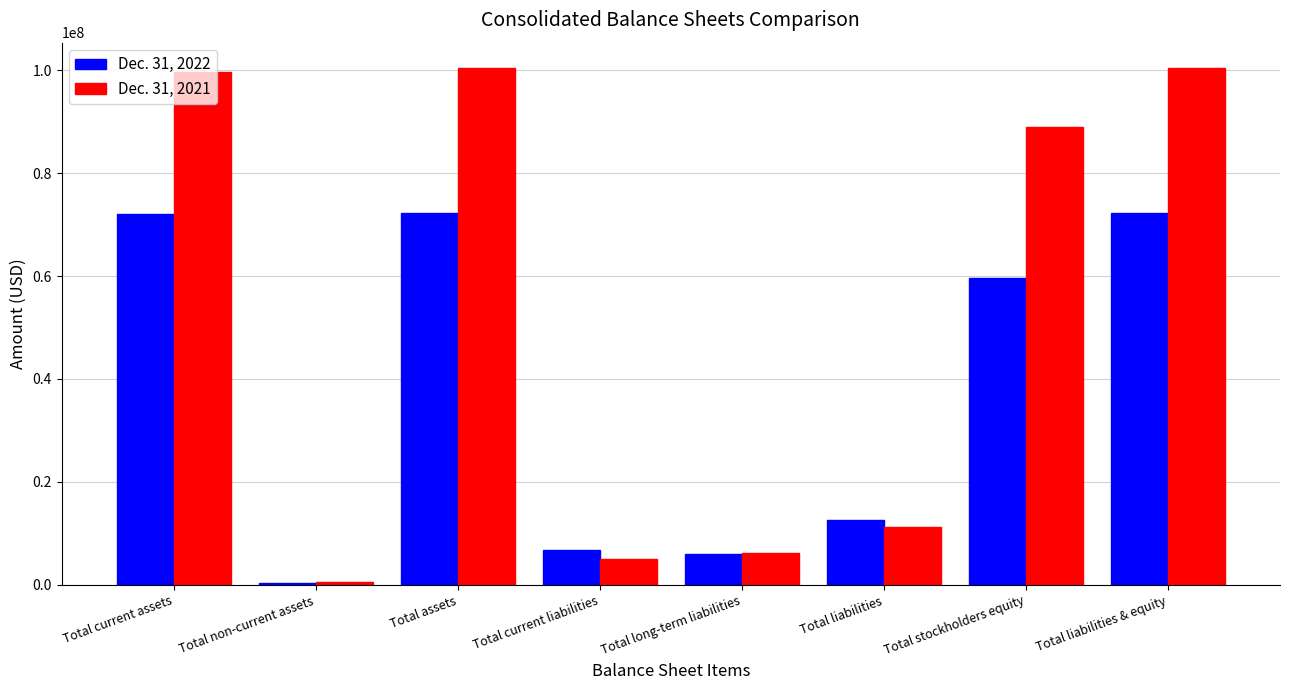

Does the chart contain stacked bars?

No